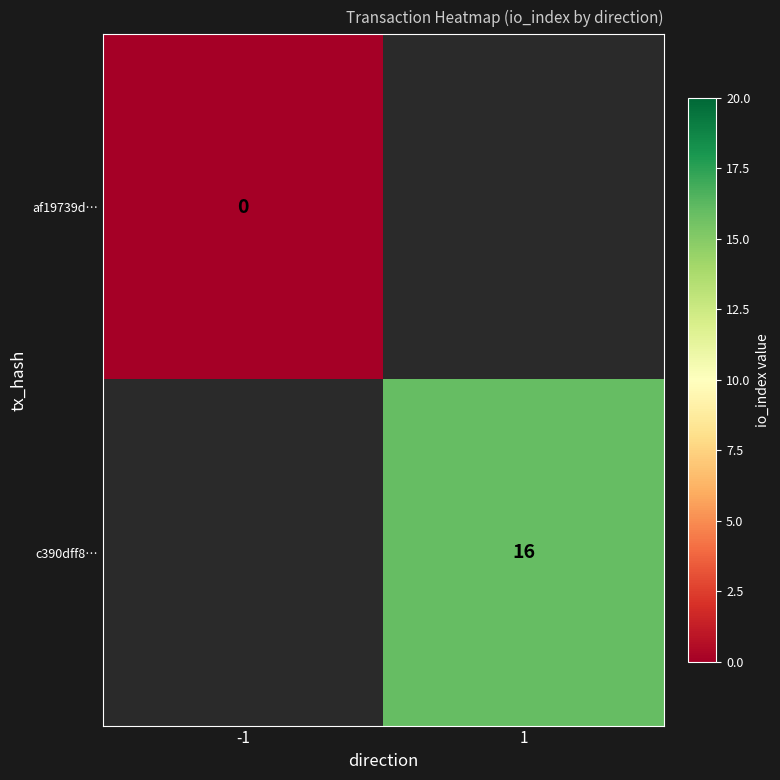

Which category has the lowest value across all series?

-1